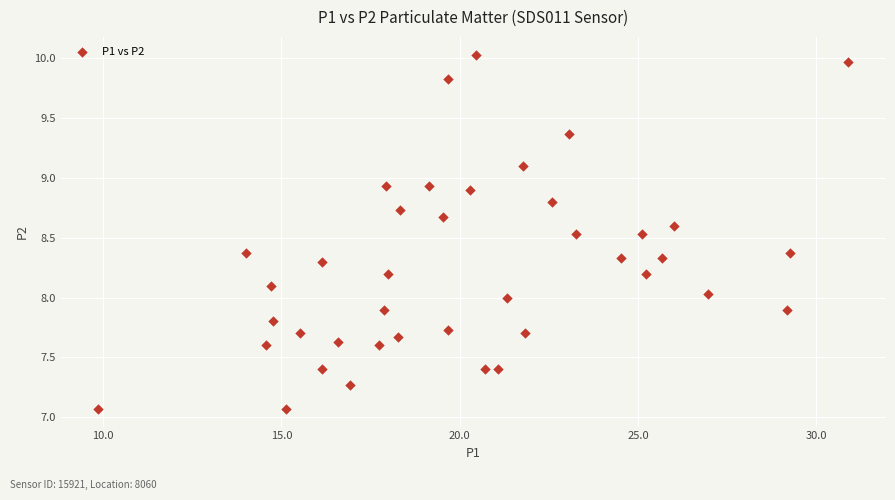

What is the range of Y values (max minus min)?

3.0